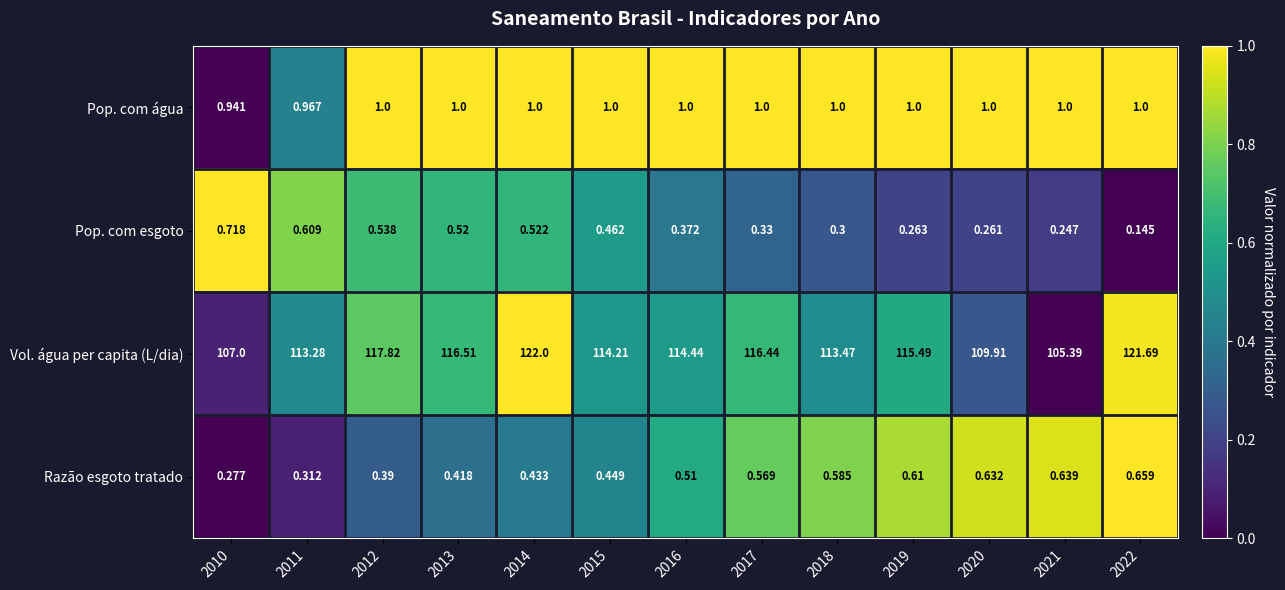

At which category is the sum across all series the highest?

2014